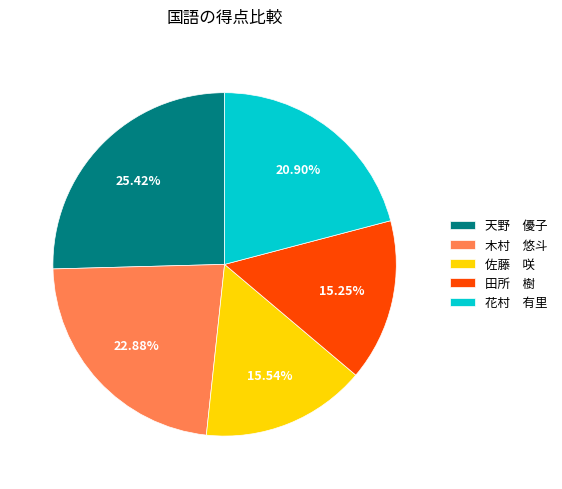

How many segments does this pie chart have?

5